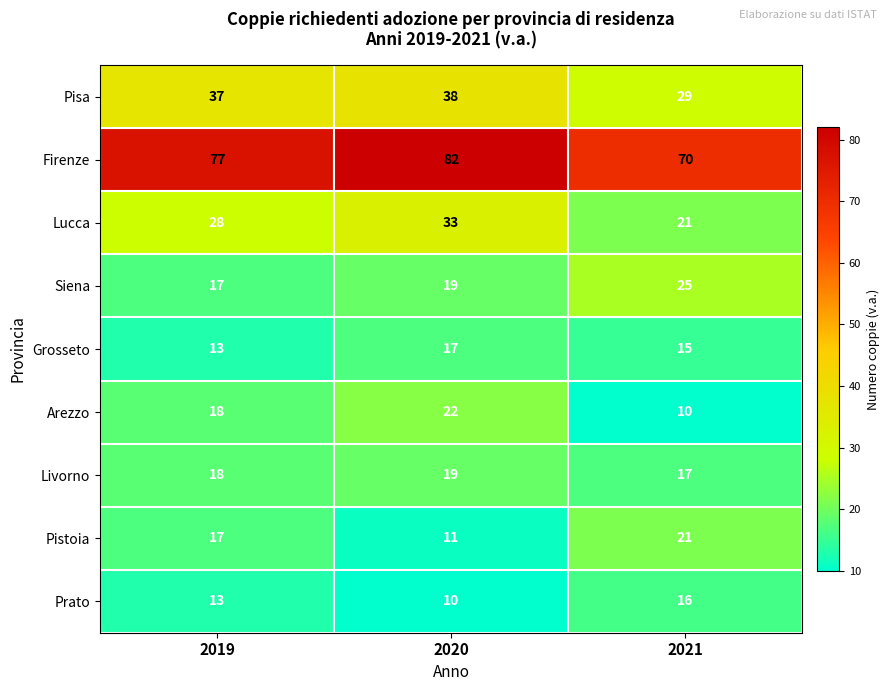

What is the sum of the Livorno values at 2021 and 2020?

36